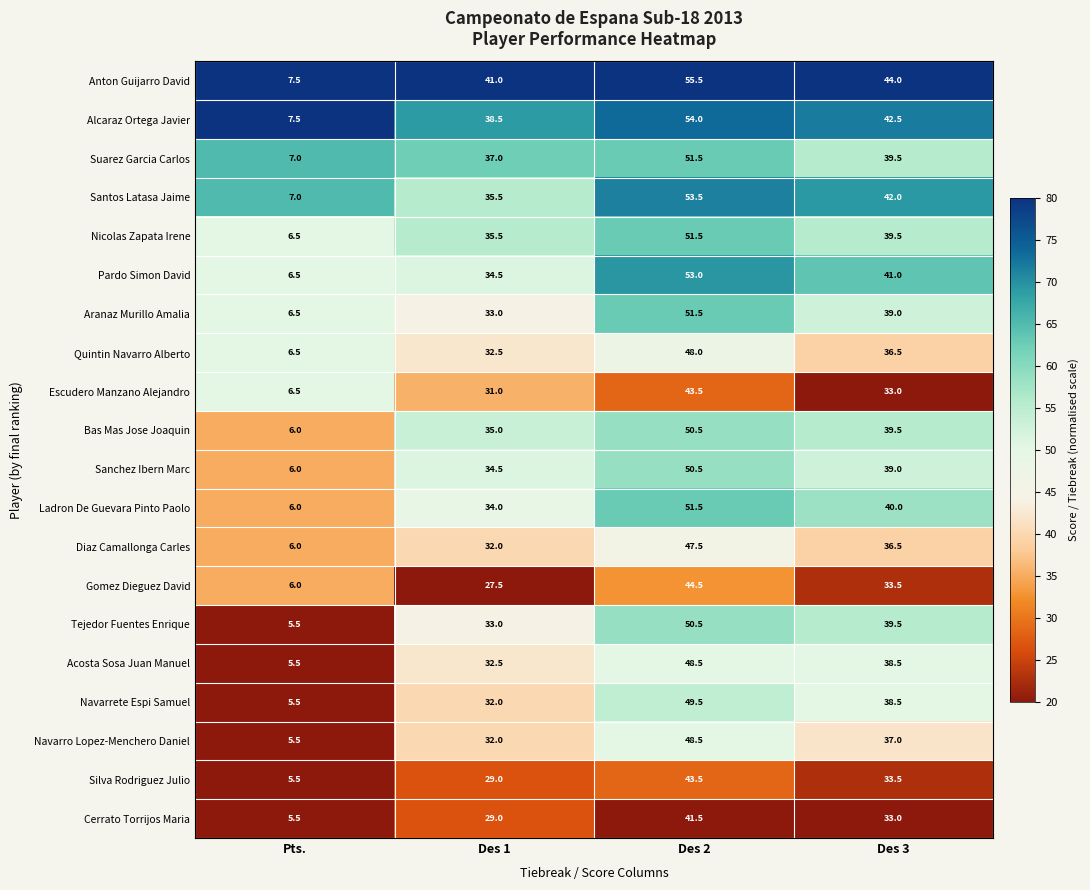

What is the difference between the second highest and minimum values in the Navarro Lopez-Menchero Daniel series?

31.5